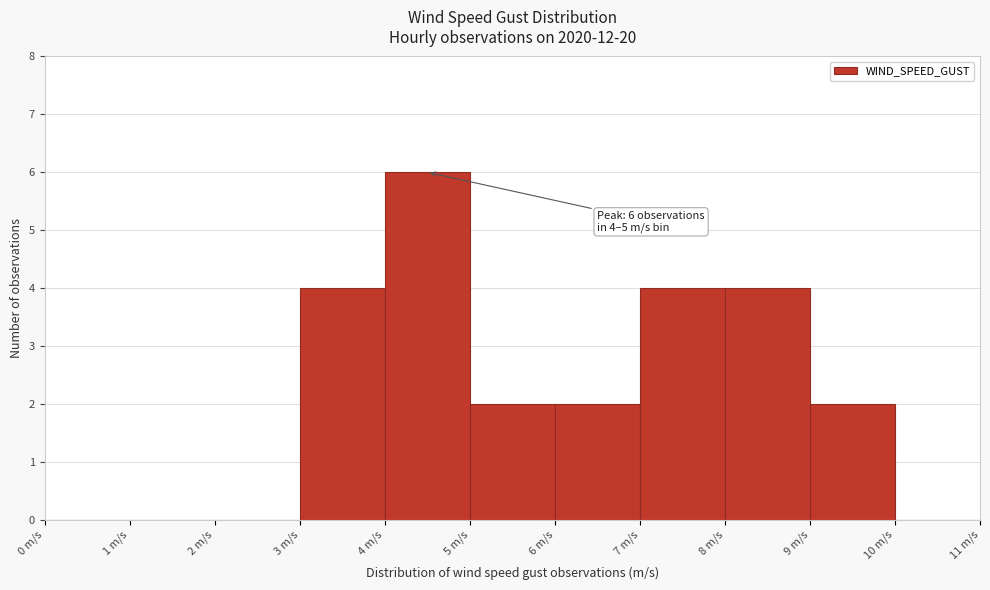

Which range on the x-axis has the tallest bar?

4 to 5